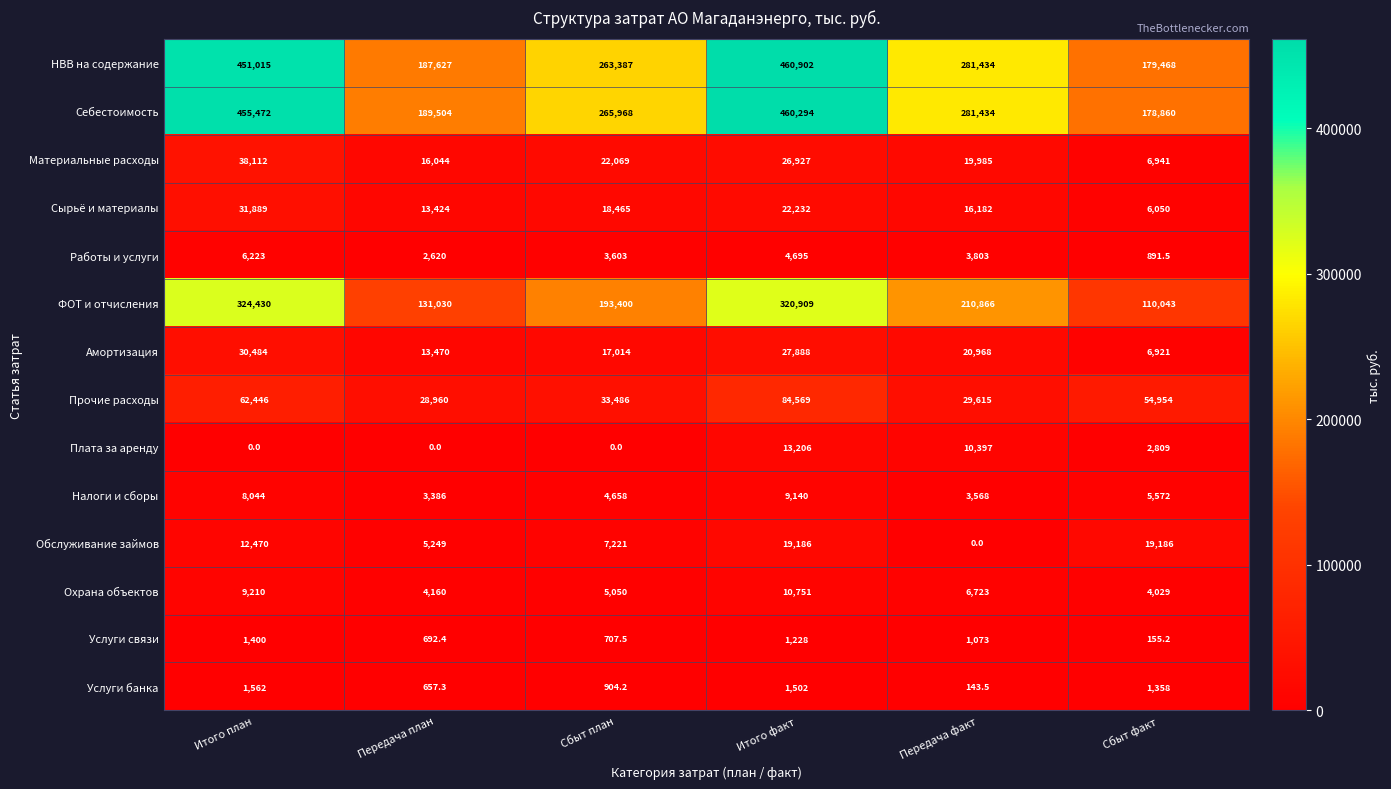

What is the difference between the highest and lowest values at Сбыт факт?

179312.8